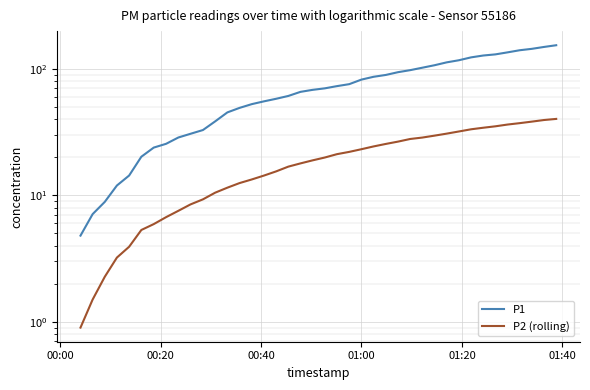

How many data points in P1 are less than 70?

20